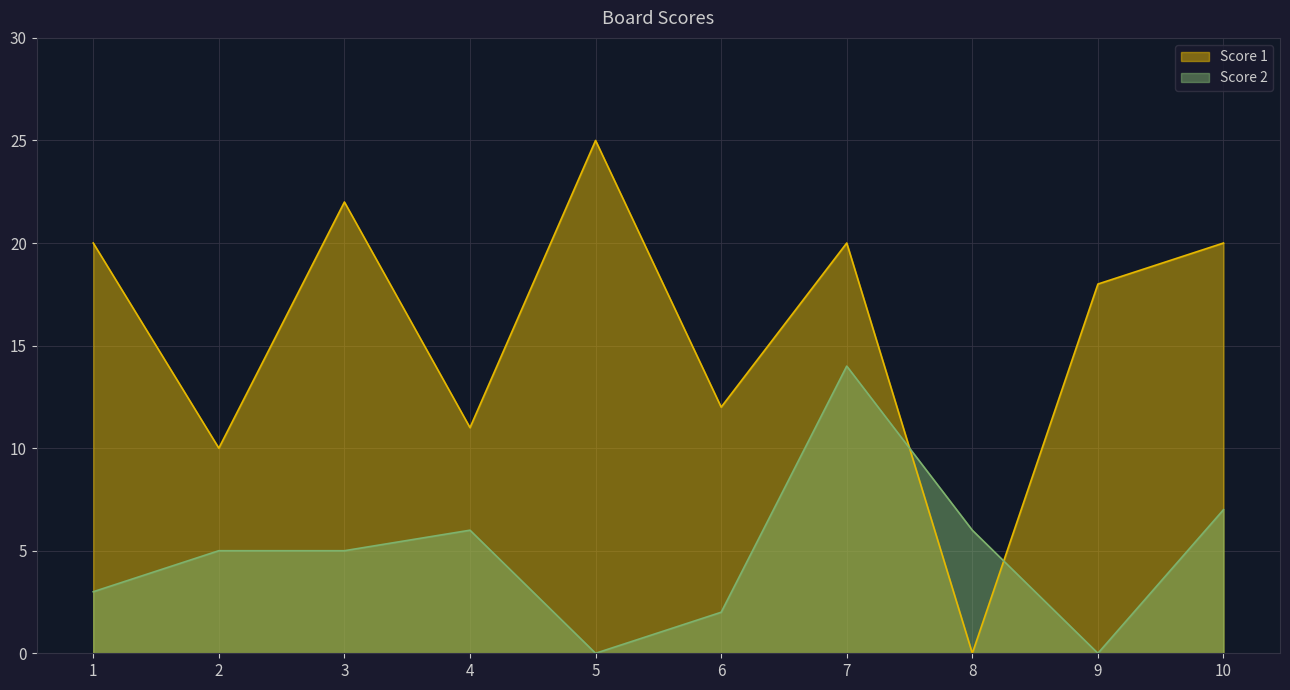

How many values in the Score 2 series exceed 5?

4